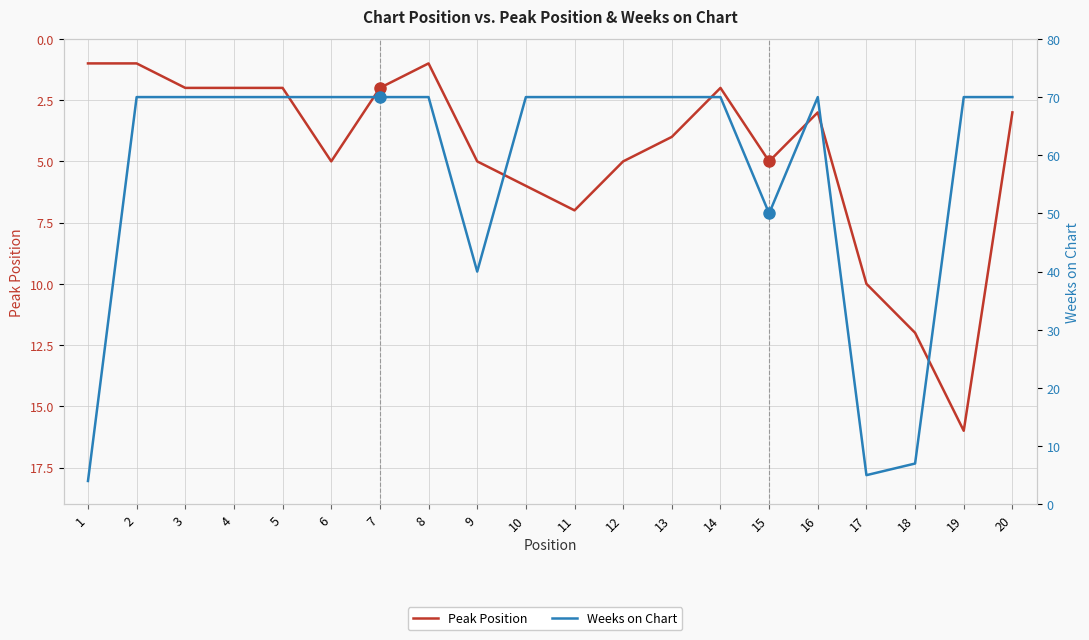

Reading right to left, transcribe all the data shown in this chart.

Peak Position: 20=3	19=16	18=12	17=10	16=3	15=5	14=2	13=4	12=5	11=7	10=6	9=5	8=1	7=2	6=5	5=2	4=2	3=2	2=1	1=1
Weeks on Chart: 20=70	19=70	18=7	17=5	16=70	15=50	14=70	13=70	12=70	11=70	10=70	9=40	8=70	7=70	6=70	5=70	4=70	3=70	2=70	1=4